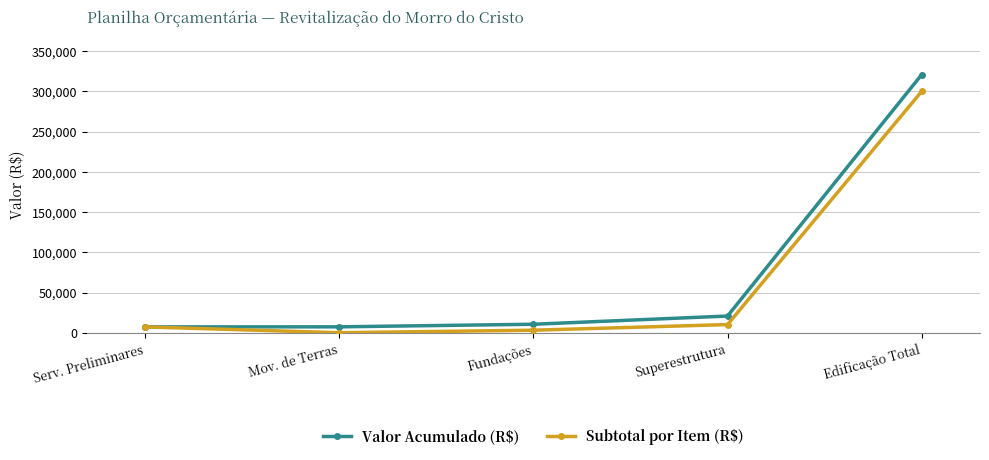

At how many categories does at least one series exceed 32623?

1